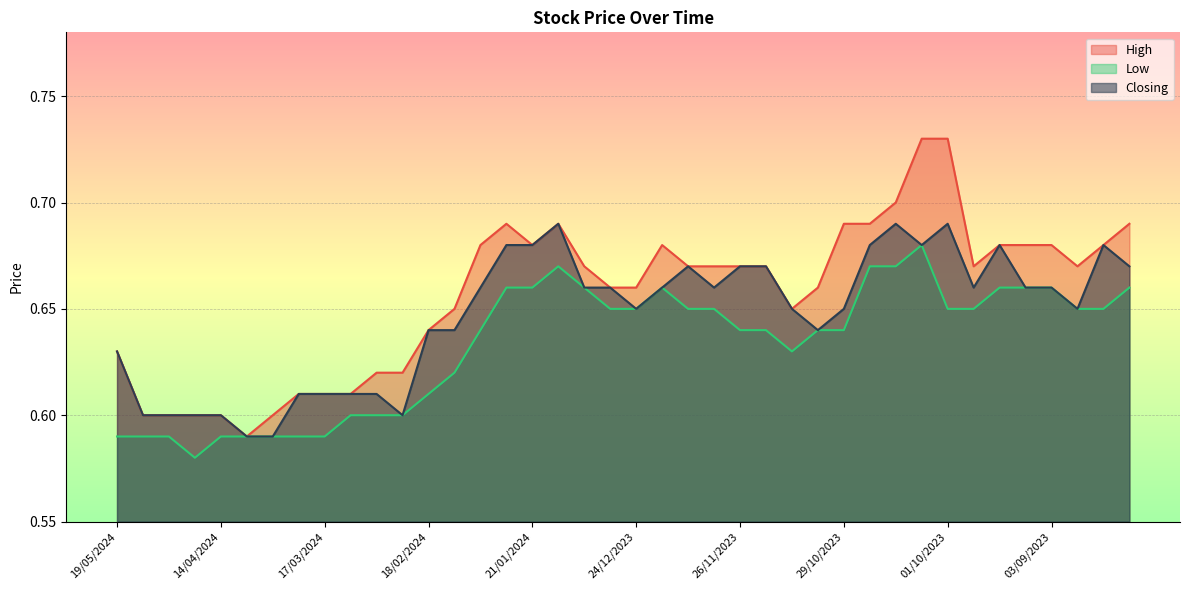

Count the Low values in the range 0 to 1.

40